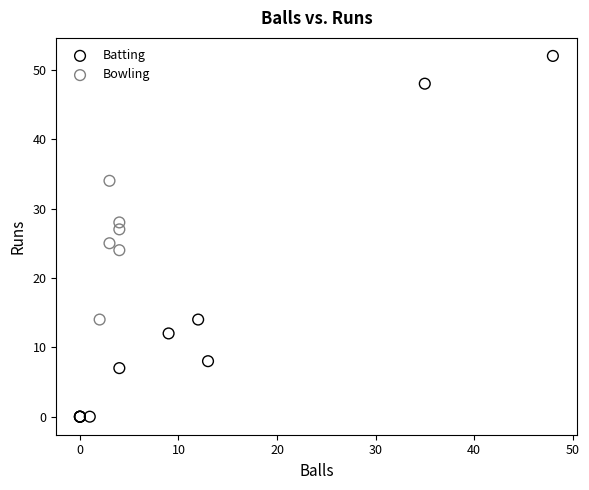

What are all the series names shown in the legend?

Batting, Bowling